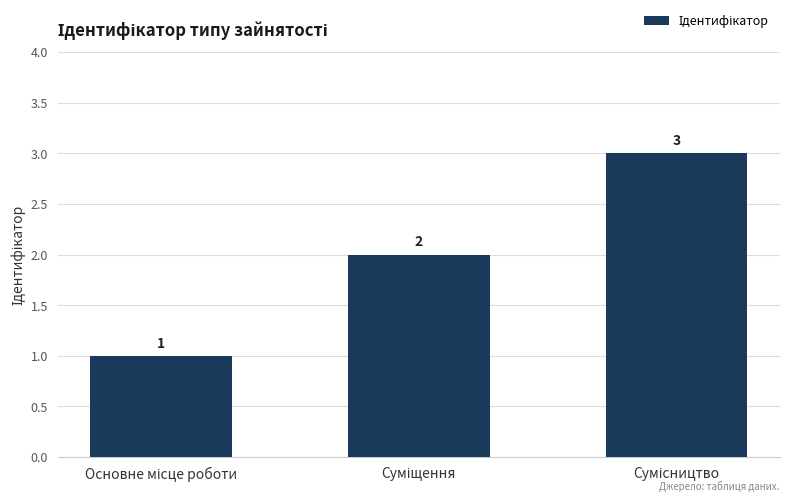

Count the values in the range 1 to 3.

3